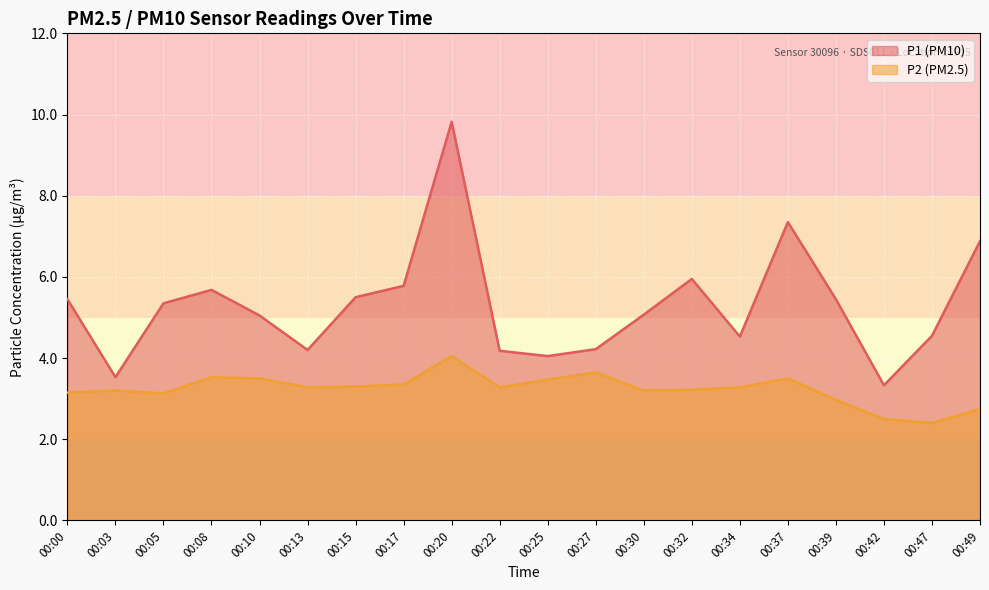

What is the value of the P2 point at the 17th from the left?

3.0